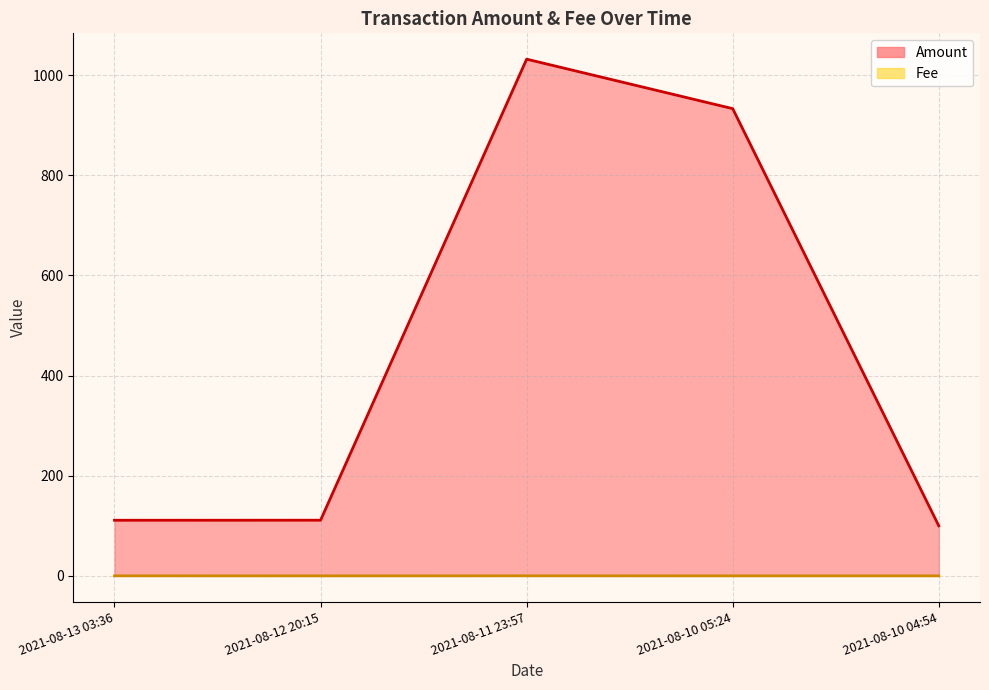

Which series changed the most between 2021-08-13 03:36 and 2021-08-10 04:54?

Amount